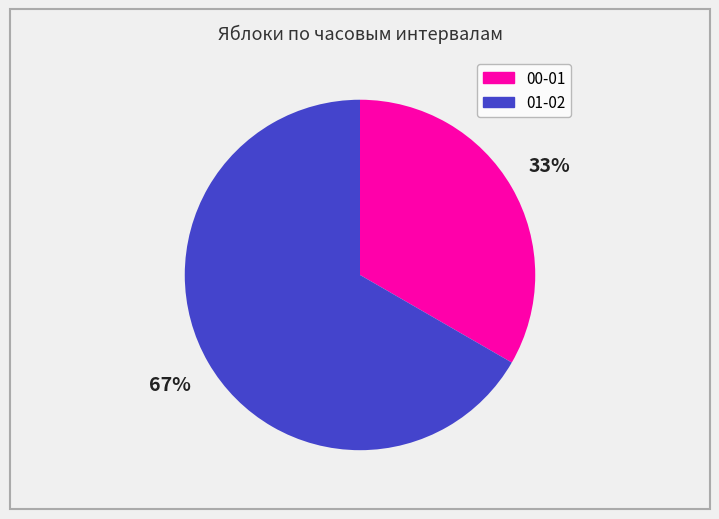

Rank the categories by value from highest to lowest.

01-02, 00-01